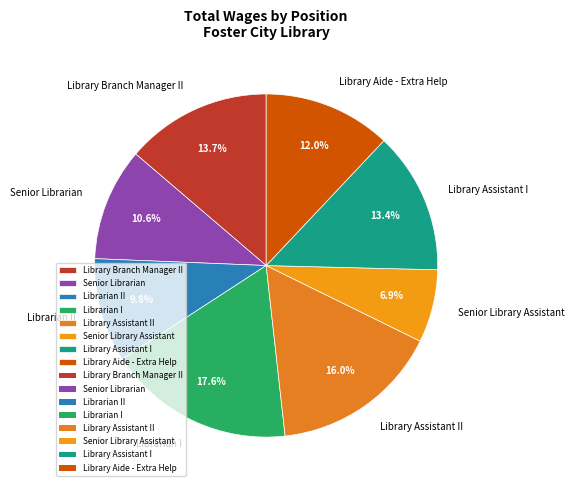

To the nearest percent, what is the difference between the Librarian II and Library Assistant I slice percentages?

4%